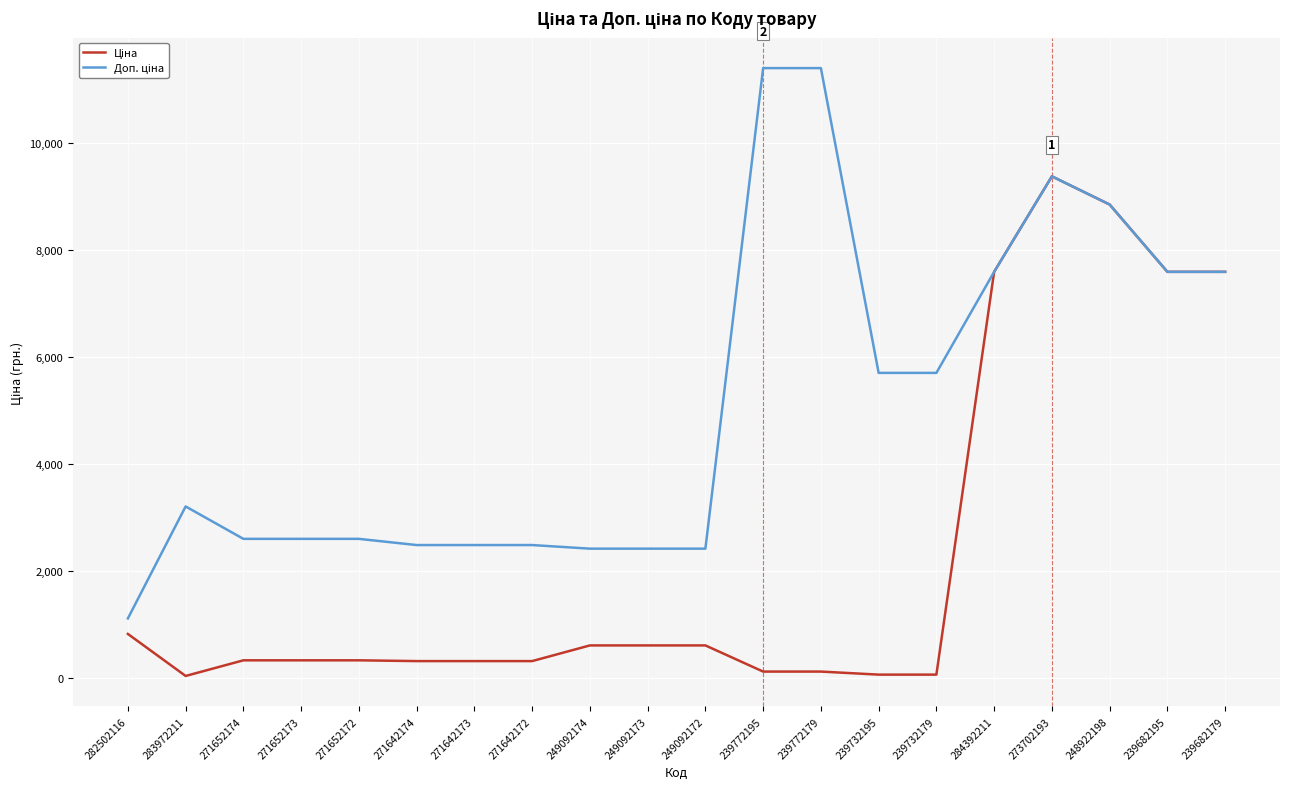

Does the chart have visible grid lines?

Yes